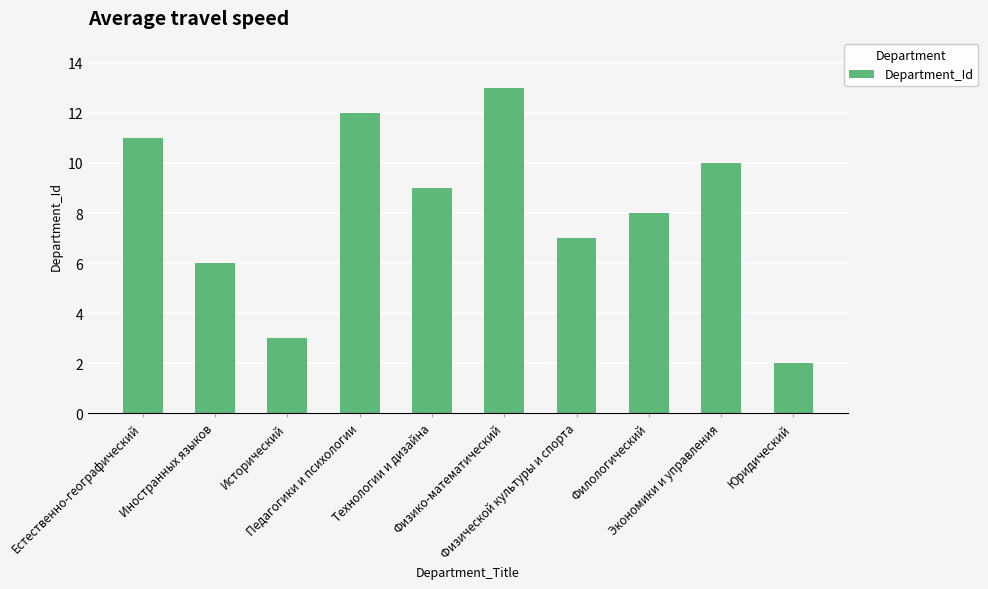

What is the change in value from Исторический to Юридический?

-1